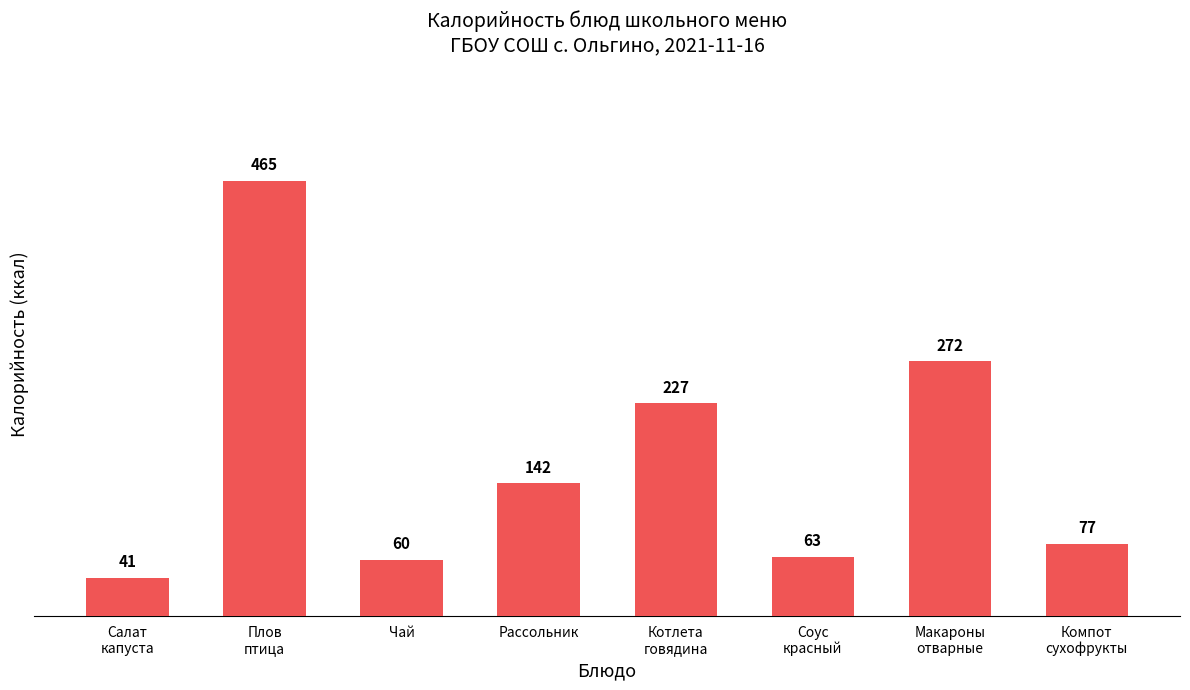

Reading right to left, extract all data points from this chart.

77	272	63	227	142	60	465	41